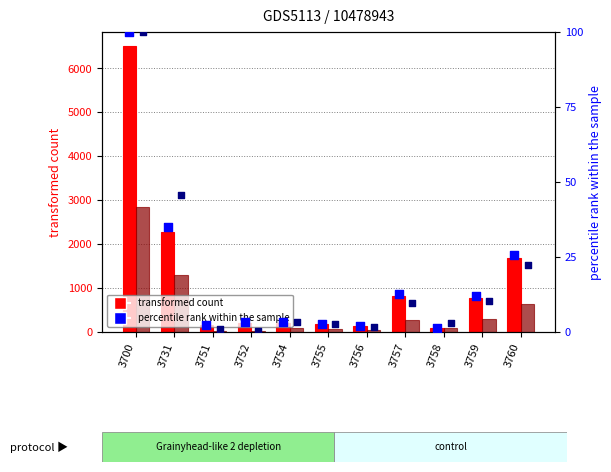

Which series has the largest total across all categories?

col_3 (transformed count)